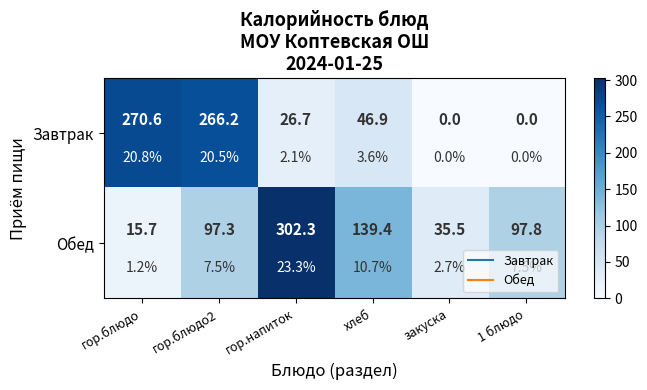

At how many categories does at least one series exceed 280?

1